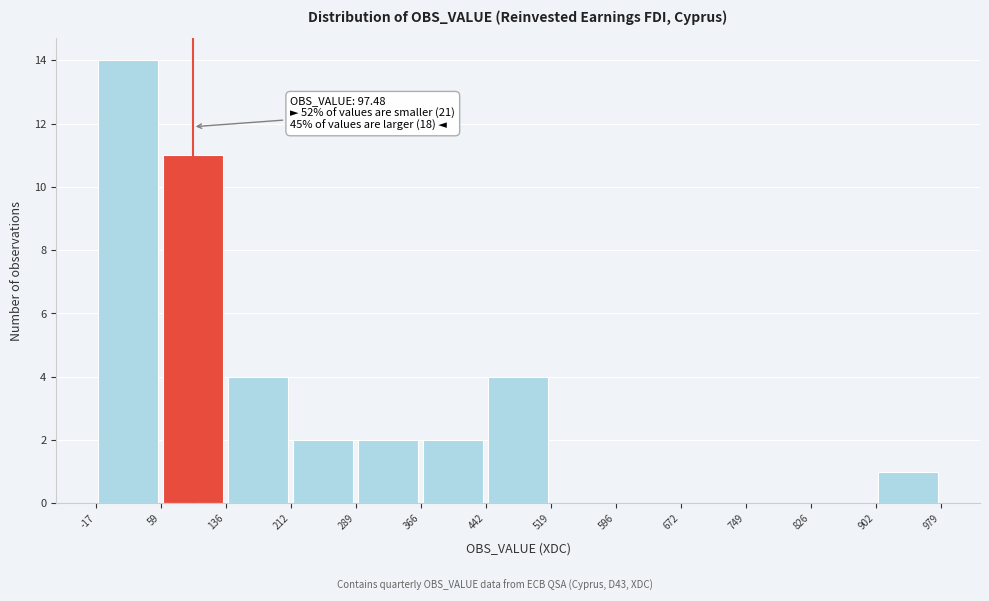

Which range on the x-axis has the tallest bar?

-17 to 59